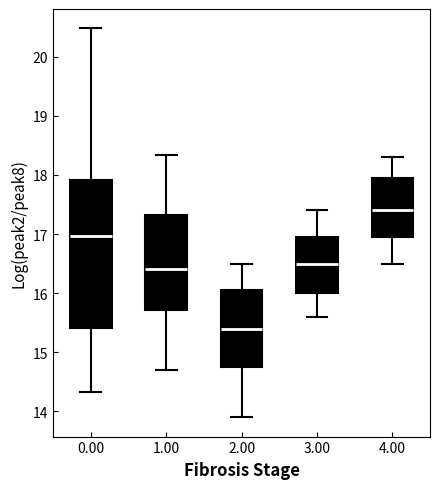

Reading left to right, transcribe this box plot: for each box, give where its median line is, the range the box spans, and where its two whiskers end, as read against the y-axis. The values are not printed on the chart, so give them approximately, as read against the axis.

0.00: median 17.0, box 15.4 to 17.9, whiskers 14.3 to 20.5
1.00: median 16.4, box 15.7 to 17.3, whiskers 14.7 to 18.3
2.00: median 15.4, box 14.8 to 16.1, whiskers 13.9 to 16.5
3.00: median 16.5, box 16.0 to 17.0, whiskers 15.6 to 17.4
4.00: median 17.4, box 17.0 to 18.0, whiskers 16.5 to 18.3